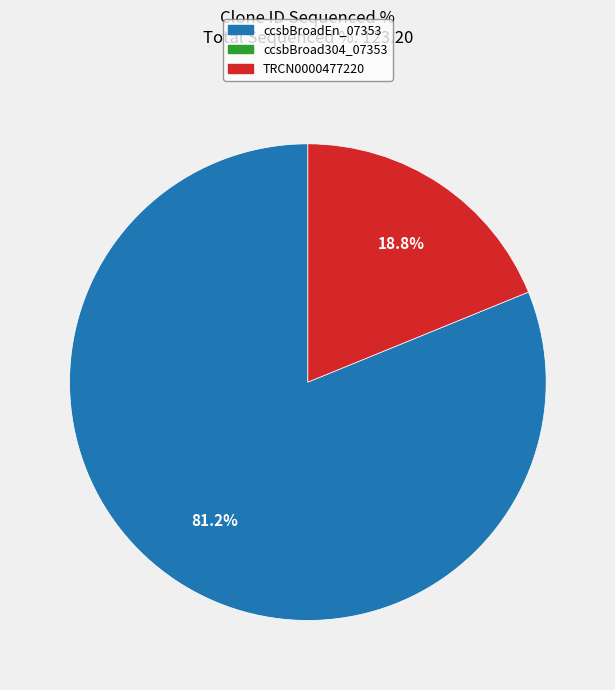

To the nearest percent, what is the difference between the largest and smallest slice percentages?

62%